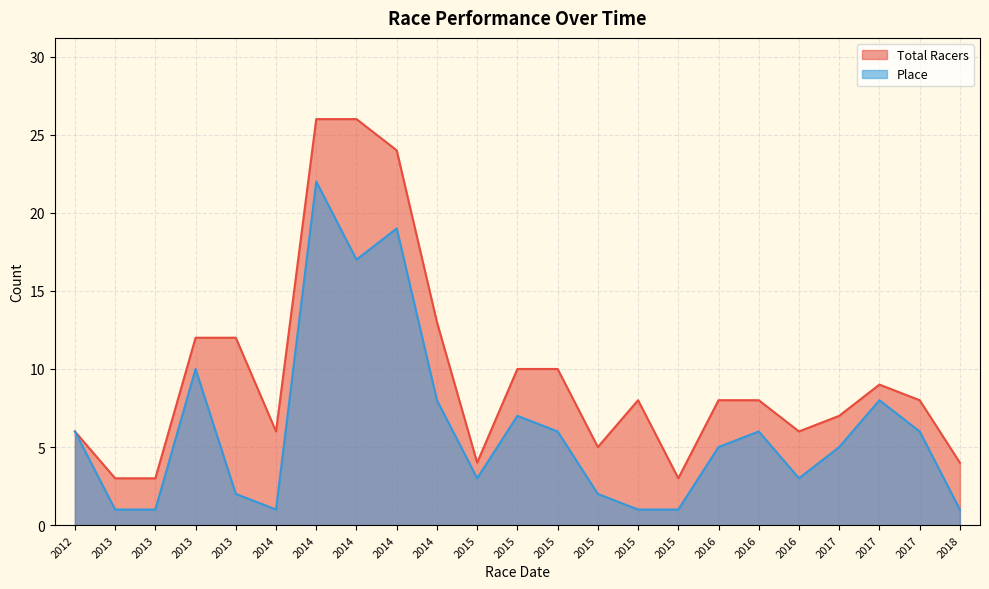

Is the value of Place at 2015 greater than the value of Total Racers at 2014?

No